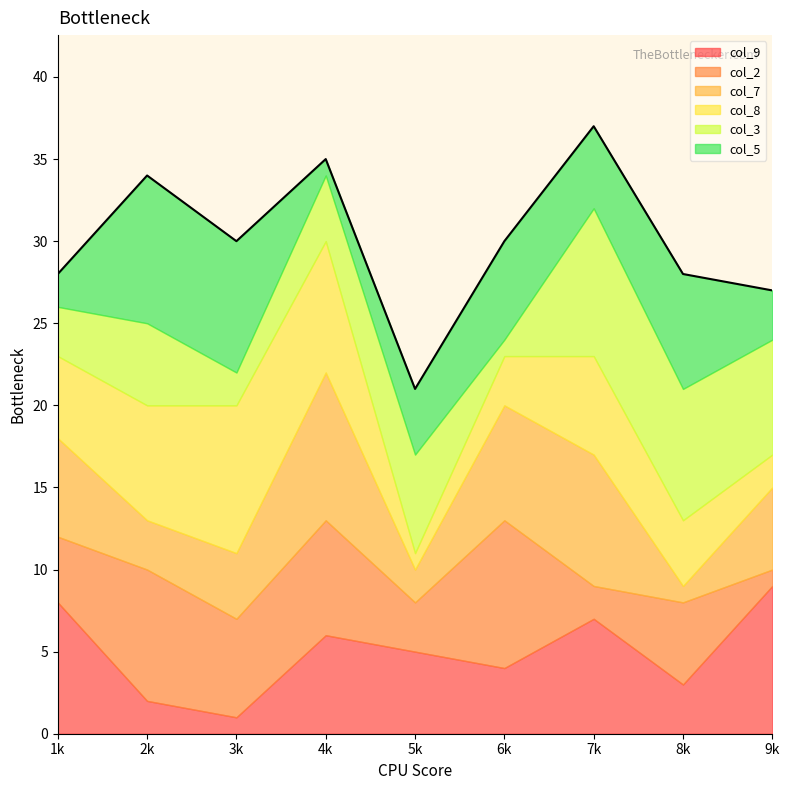

What is the difference between the maximum and second lowest values in the col_2 series?

7